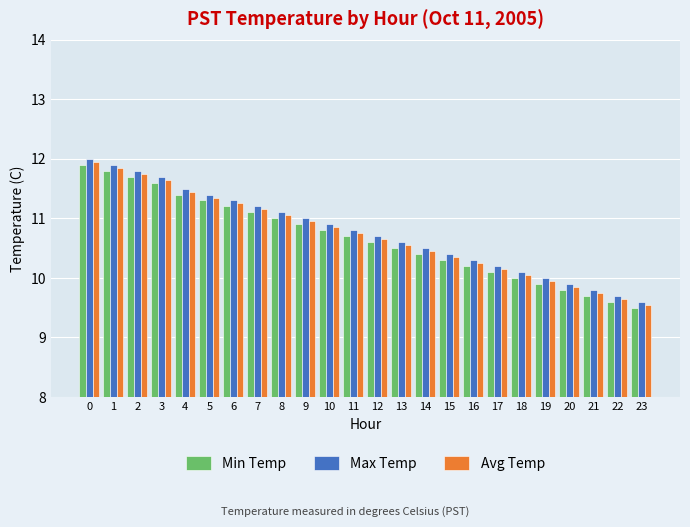

True or false: Avg Temp has a value of 11.9 at 0.

True